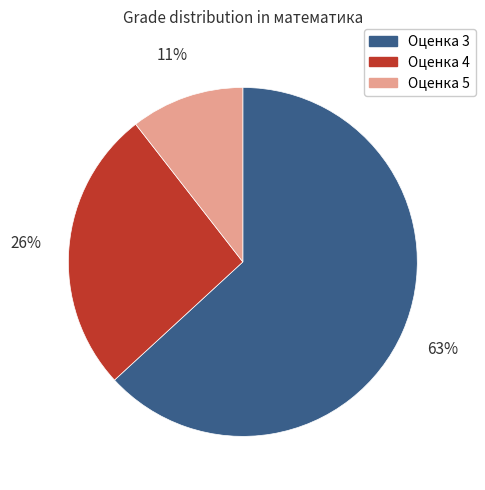

Does any single category account for the majority?

Yes